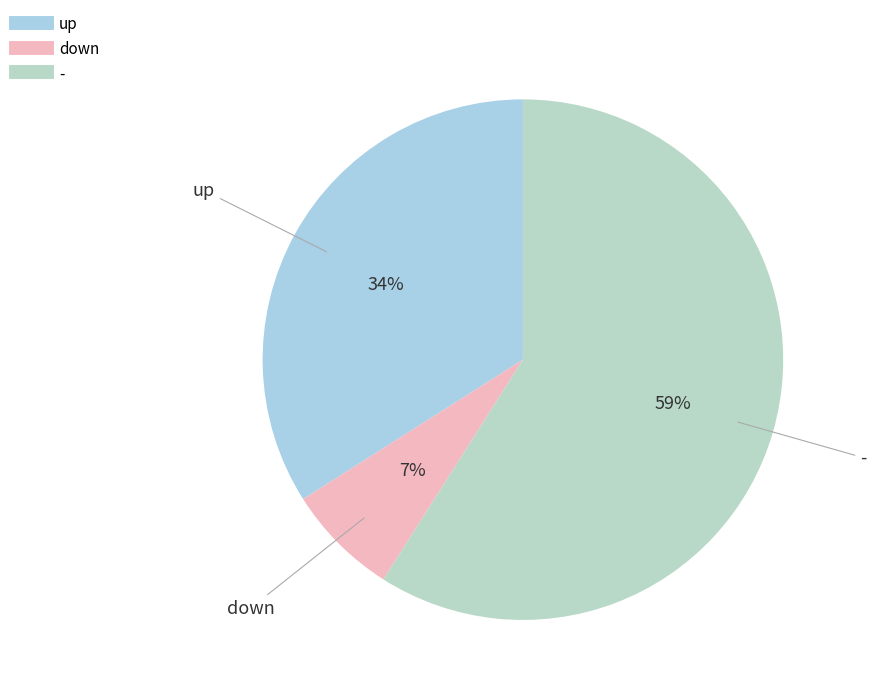

To the nearest percent, what percentage of the pie is down?

7%